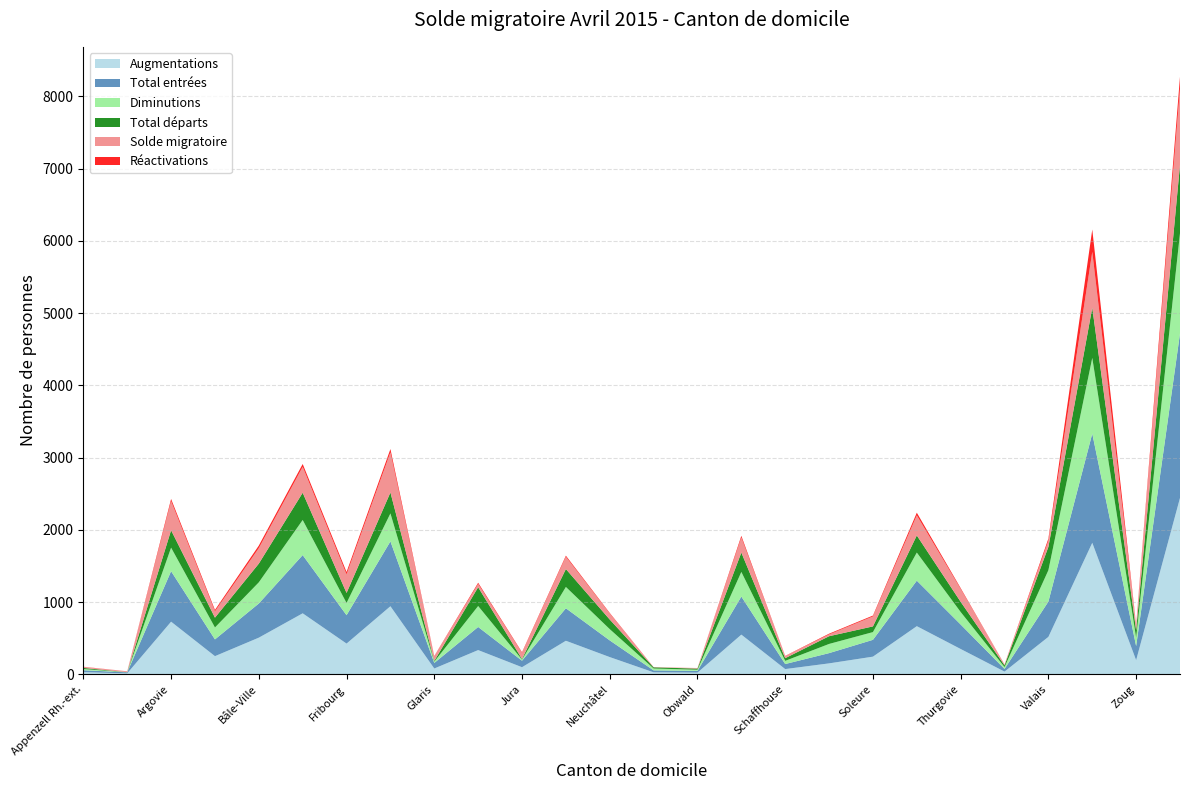

Reading left to right, extract all data points from this chart.

Augmentations: Appenzell Rh.-ext.=30	Appenzell Rh.-int.=14	Argovie=729	Bâle-Campagne=252	Bâle-Ville=508	Berne=845	Fribourg=426	Genève=943	Glaris=81	Grisons=336	Jura=99	Lucerne=465	Neuchâtel=239	Nidwald=28	Obwald=24	Saint-Gall=550	Schaffhouse=73	Schwyz=152	Soleure=245	Tessin=667	Thurgovie=351	Uri=38	Valais=519	Vaud=1821	Zoug=196	Zurich=2442
Total entrées: Appenzell Rh.-ext.=27	Appenzell Rh.-int.=14	Argovie=699	Bâle-Campagne=232	Bâle-Ville=473	Berne=806	Fribourg=393	Genève=898	Glaris=77	Grisons=320	Jura=90	Lucerne=450	Neuchâtel=231	Nidwald=27	Obwald=24	Saint-Gall=527	Schaffhouse=70	Schwyz=142	Soleure=233	Tessin=630	Thurgovie=339	Uri=37	Valais=489	Vaud=1512	Zoug=195	Zurich=2277
Diminutions: Appenzell Rh.-ext.=17	Appenzell Rh.-int.=1	Argovie=326	Bâle-Campagne=165	Bâle-Ville=293	Berne=486	Fribourg=169	Genève=387	Glaris=18	Grisons=290	Jura=15	Lucerne=295	Neuchâtel=156	Nidwald=26	Obwald=16	Saint-Gall=341	Schaffhouse=44	Schwyz=127	Soleure=107	Tessin=389	Thurgovie=173	Uri=26	Valais=434	Vaud=1048	Zoug=117	Zurich=1387
Total départs: Appenzell Rh.-ext.=15	Appenzell Rh.-int.=1	Argovie=241	Bâle-Campagne=136	Bâle-Ville=259	Berne=377	Fribourg=139	Genève=290	Glaris=11	Grisons=260	Jura=9	Lucerne=248	Neuchâtel=133	Nidwald=16	Obwald=16	Saint-Gall=268	Schaffhouse=37	Schwyz=107	Soleure=79	Tessin=237	Thurgovie=141	Uri=24	Valais=323	Vaud=695	Zoug=102	Zurich=947
Solde migratoire: Appenzell Rh.-ext.=13	Appenzell Rh.-int.=13	Argovie=403	Bâle-Campagne=87	Bâle-Ville=215	Berne=359	Fribourg=257	Genève=556	Glaris=63	Grisons=46	Jura=84	Lucerne=170	Neuchâtel=83	Nidwald=2	Obwald=8	Saint-Gall=209	Schaffhouse=29	Schwyz=25	Soleure=138	Tessin=278	Thurgovie=178	Uri=12	Valais=85	Vaud=773	Zoug=79	Zurich=1055
Réactivations: Appenzell Rh.-ext.=3	Appenzell Rh.-int.=0	Argovie=30	Bâle-Campagne=20	Bâle-Ville=35	Berne=39	Fribourg=33	Genève=45	Glaris=4	Grisons=16	Jura=9	Lucerne=15	Neuchâtel=8	Nidwald=1	Obwald=0	Saint-Gall=23	Schaffhouse=3	Schwyz=10	Soleure=12	Tessin=37	Thurgovie=12	Uri=1	Valais=30	Vaud=309	Zoug=1	Zurich=165